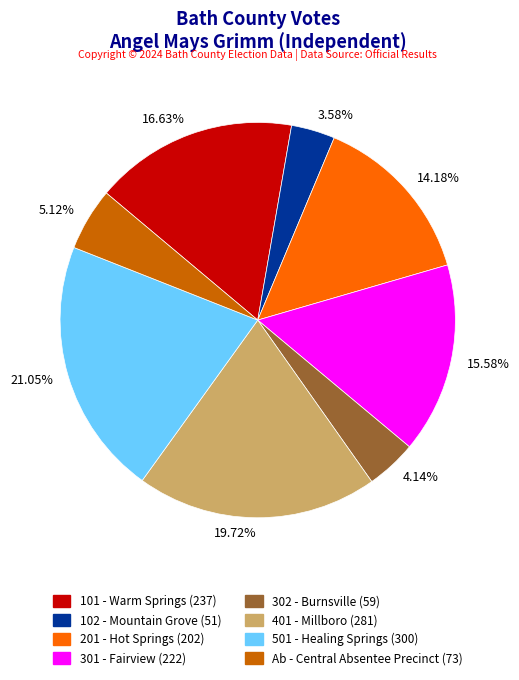

How many segments does this pie chart have?

8